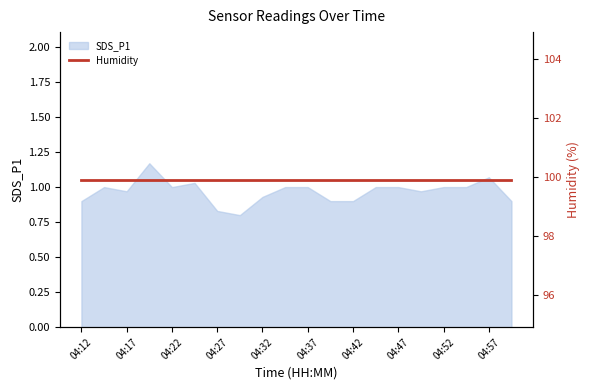

At which category does the chart reach its peak across all series?

04:20